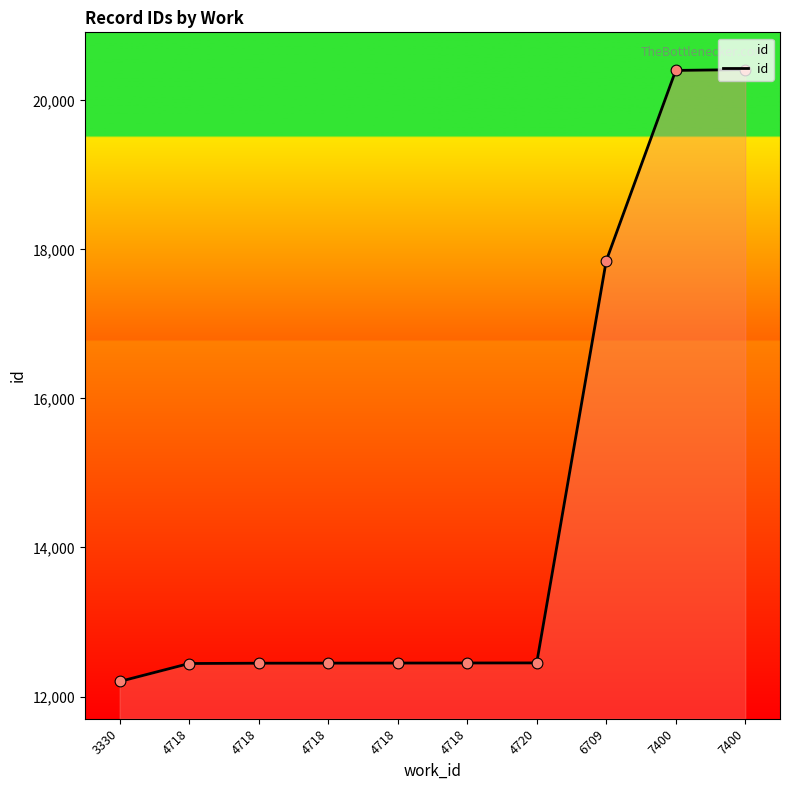

What is the ratio of the value at 4718 to the value at 7400?

0.6